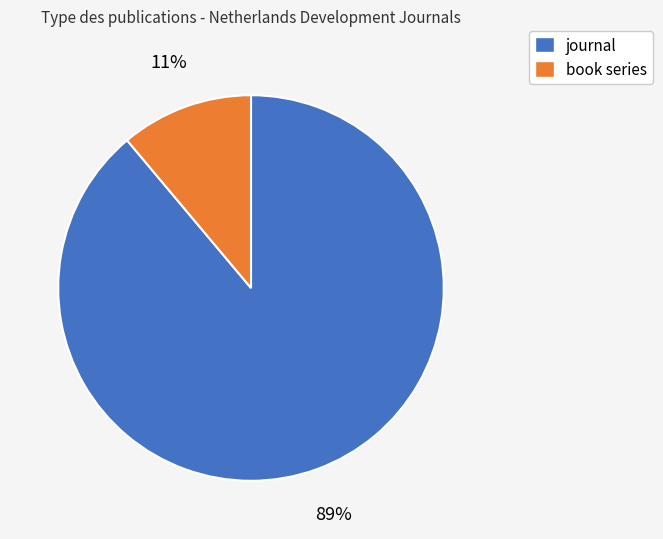

True or false: book series accounts for 11% of the total.

True